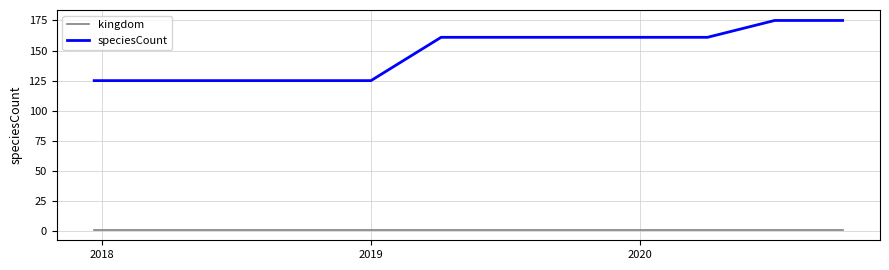

Which series has the widest spread of values?

speciesCount